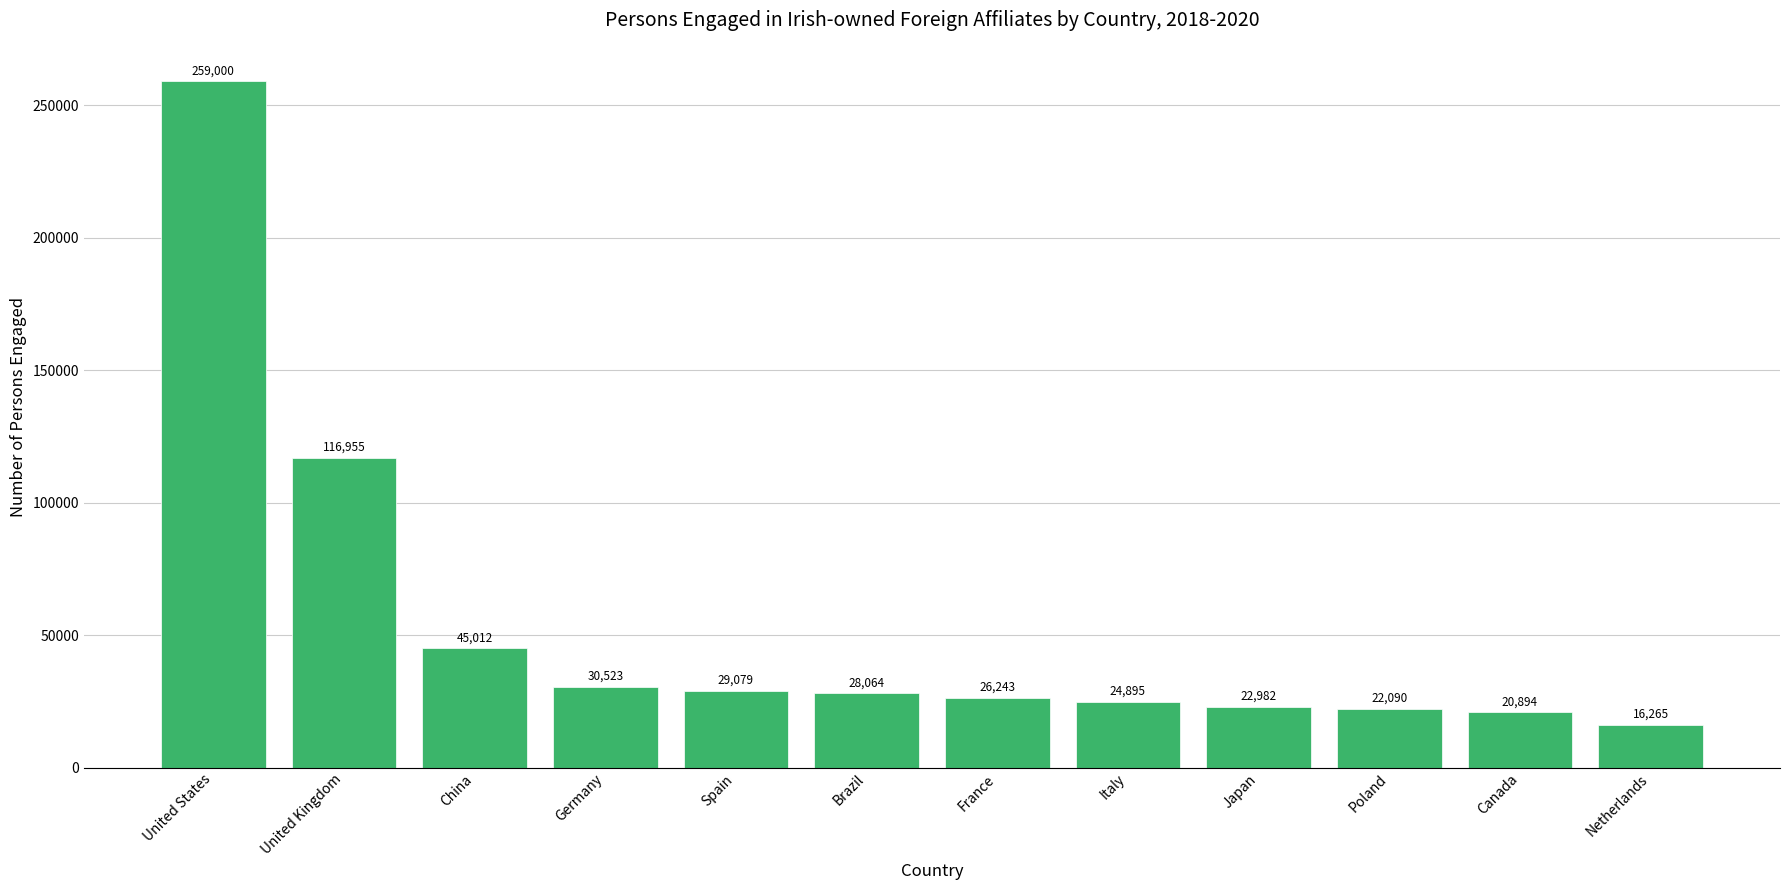

Are the bars horizontal?

No